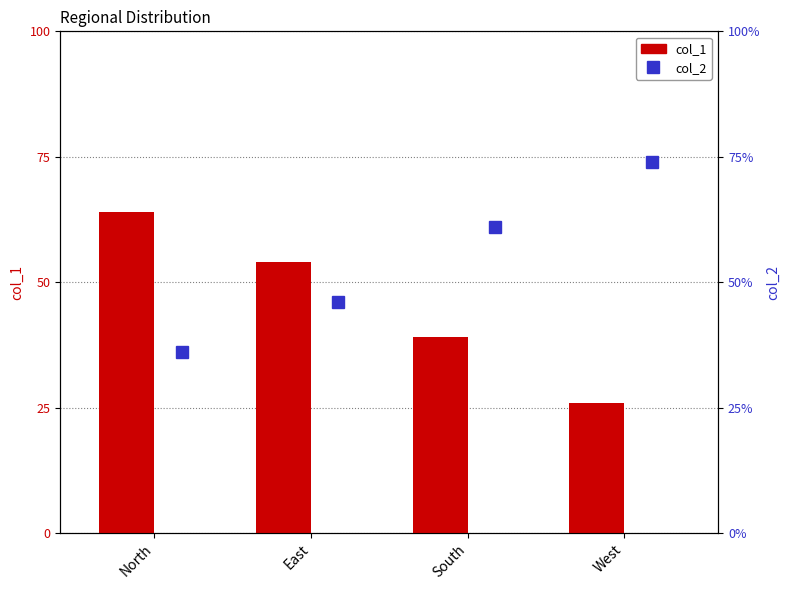

What is the label of the 1st bar from the left?

North